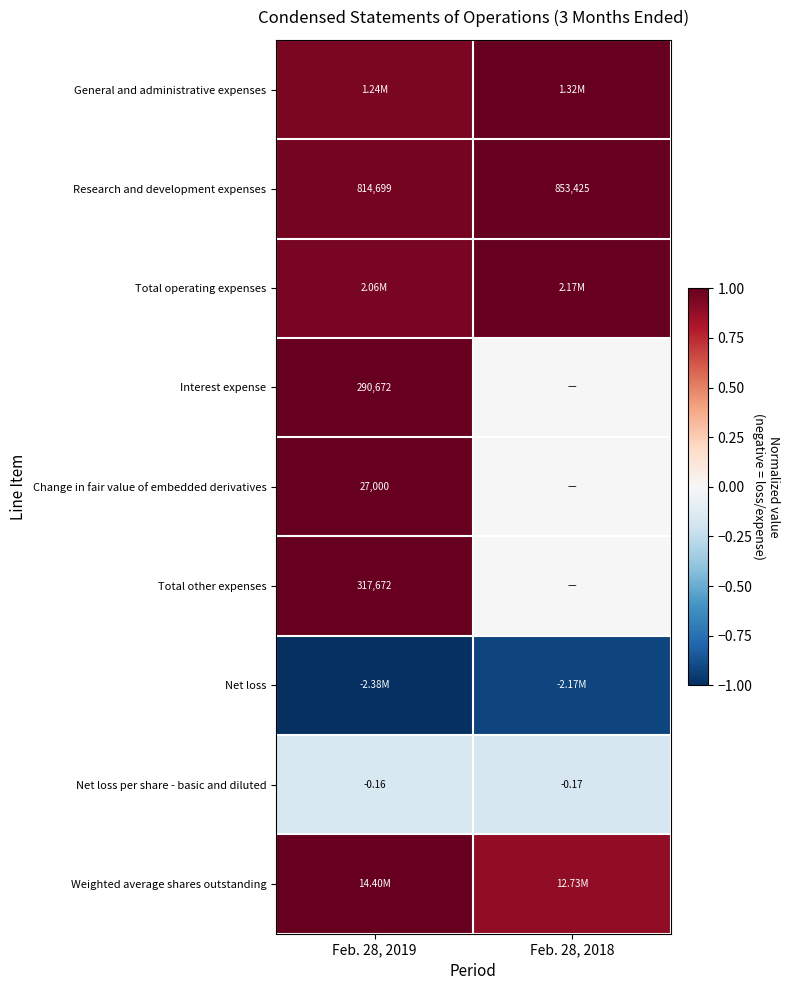

What is the sum of all Net loss per share - basic and diluted values?

-0.3